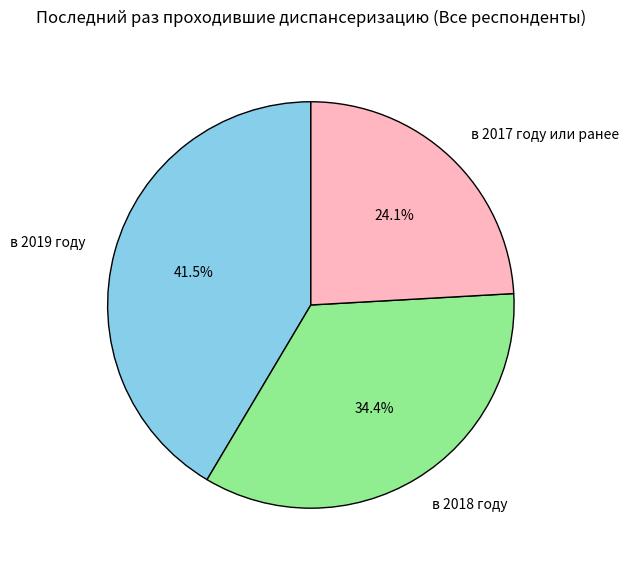

True or false: в 2019 году accounts for 47% of the total.

False